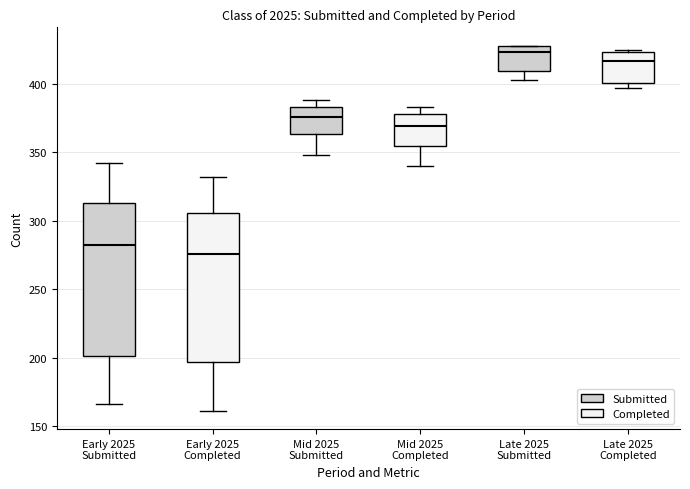

Reading left to right, read every box against the y-axis: the position of its median line, the range the box covers, and the ends of its whiskers. The values are not printed on the chart, so give them approximately, as read against the axis.

Early 2025 Submitted: median 285, box 200 to 315, whiskers 165 to 340
Early 2025 Completed: median 275, box 195 to 305, whiskers 160 to 330
Mid 2025 Submitted: median 375, box 365 to 385, whiskers 350 to 390
Mid 2025 Completed: median 370, box 355 to 380, whiskers 340 to 385
Late 2025 Submitted: median 425, box 410 to 430, whiskers 405 to 430
Late 2025 Completed: median 415, box 400 to 425, whiskers 395 to 425 (just above the box's upper edge)